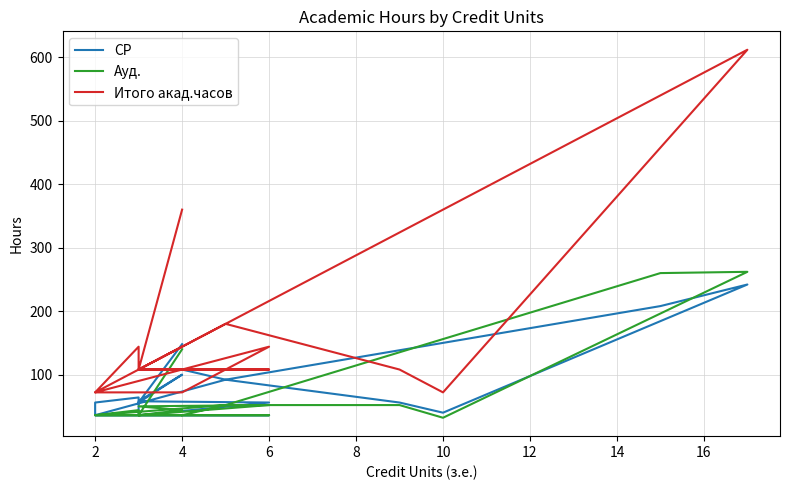

How many lines are shown in the chart?

3